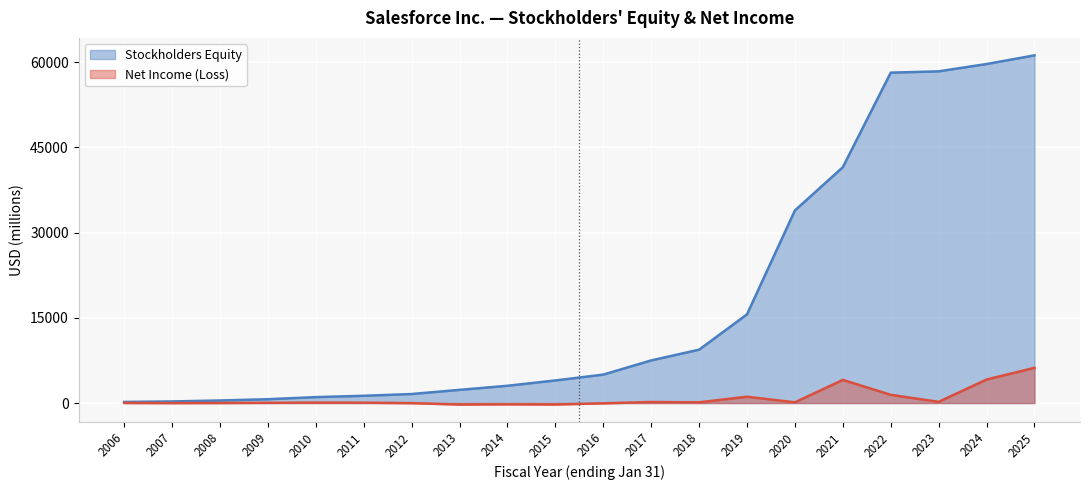

Rank the categories by Net Income (Loss) value from lowest to highest.

2013, 2015, 2014, 2016, 2012, 2007, 2008, 2006, 2009, 2011, 2010, 2020, 2018, 2017, 2023, 2019, 2022, 2021, 2024, 2025